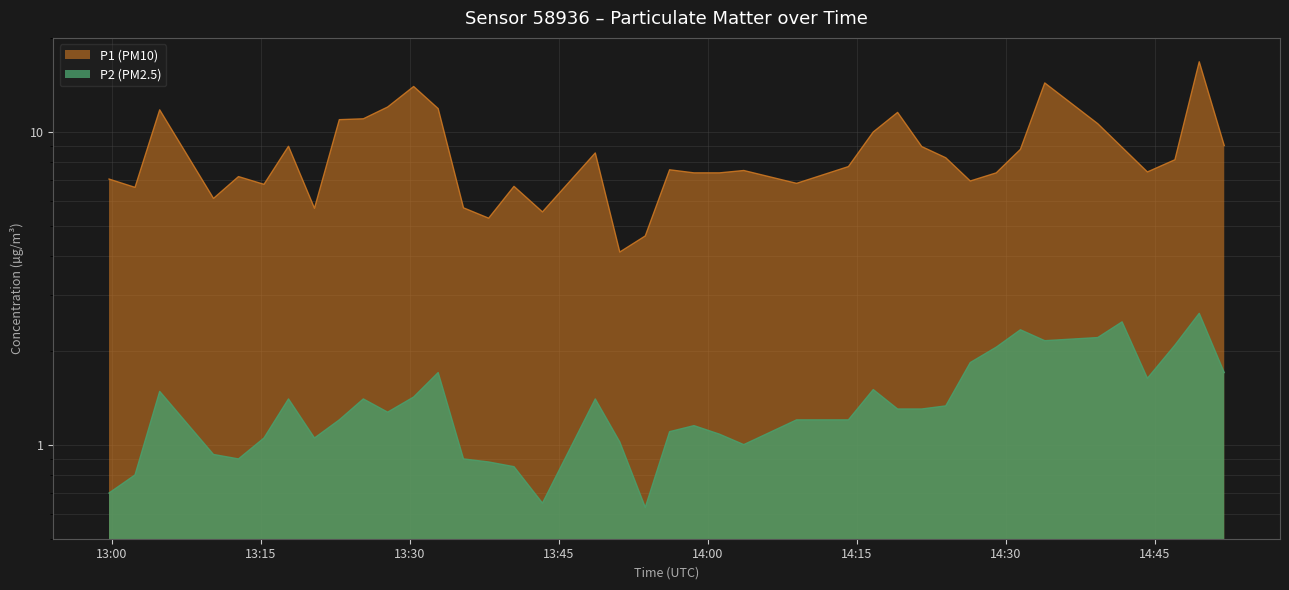

In P2 (PM2.5), how many points are higher than both neighbors (excluding endpoints)?

10